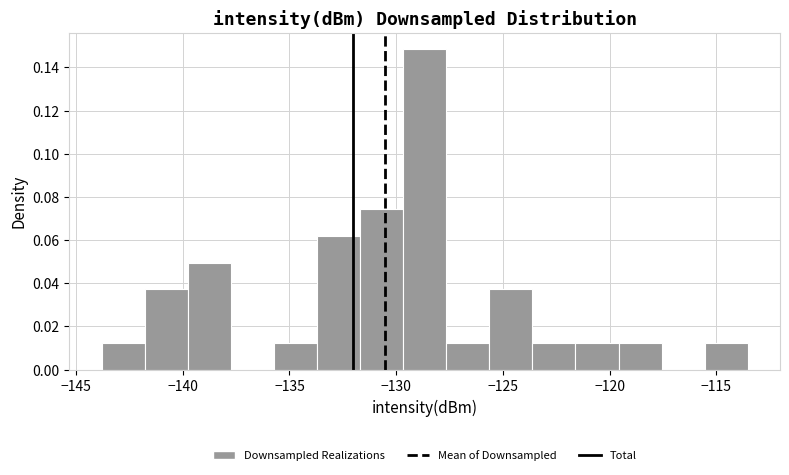

Over which range of the x-axis is the bar tallest?

-129.5 to -127.5